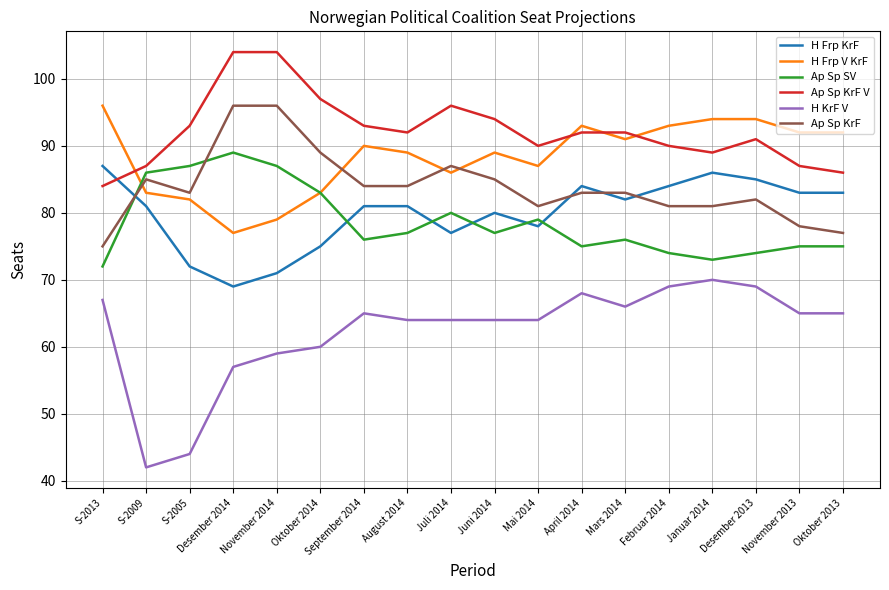

What is the average value of the H Frp V KrF series?

88